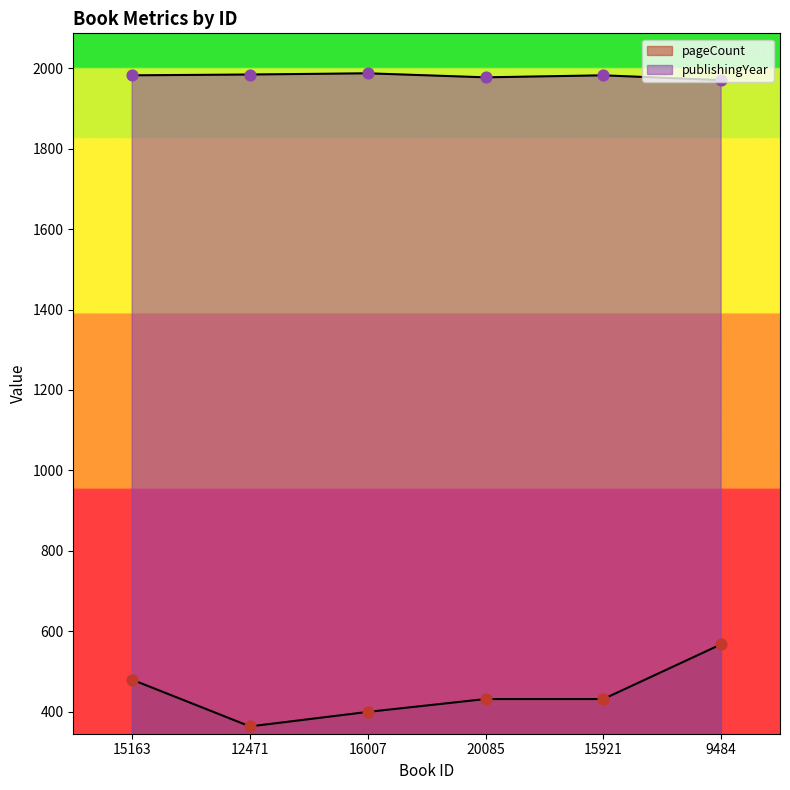

At how many categories does at least one series exceed 775?

6